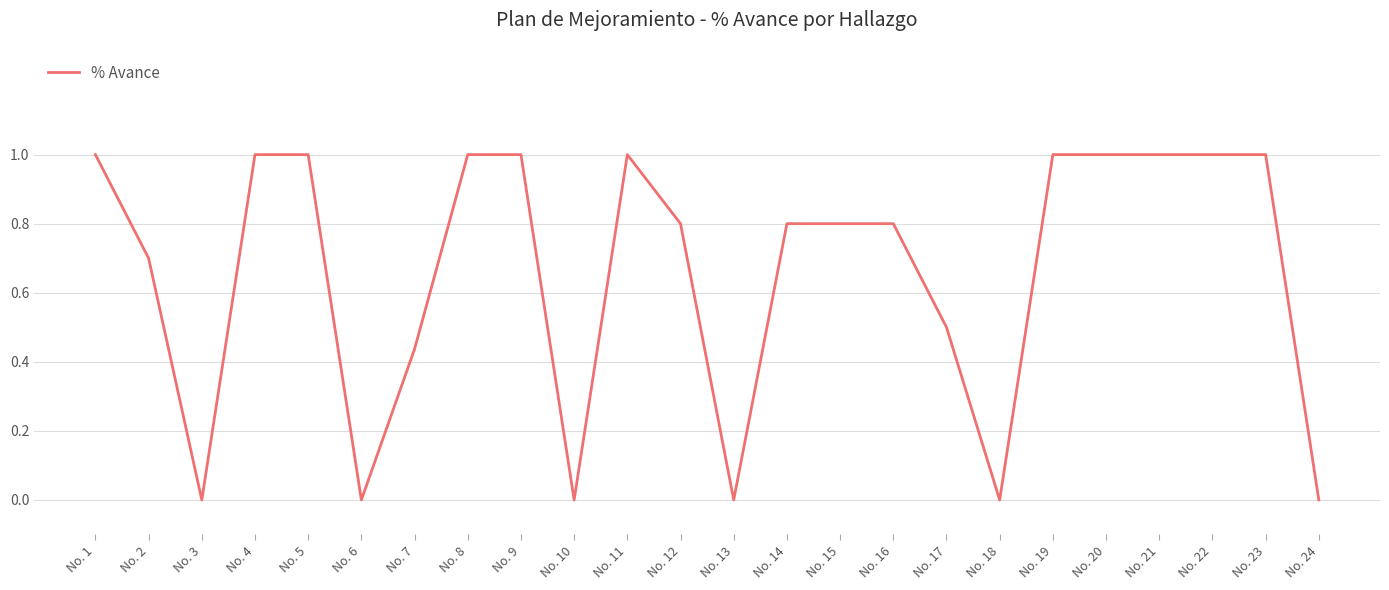

Is this an area chart (filled region under the line)?

No